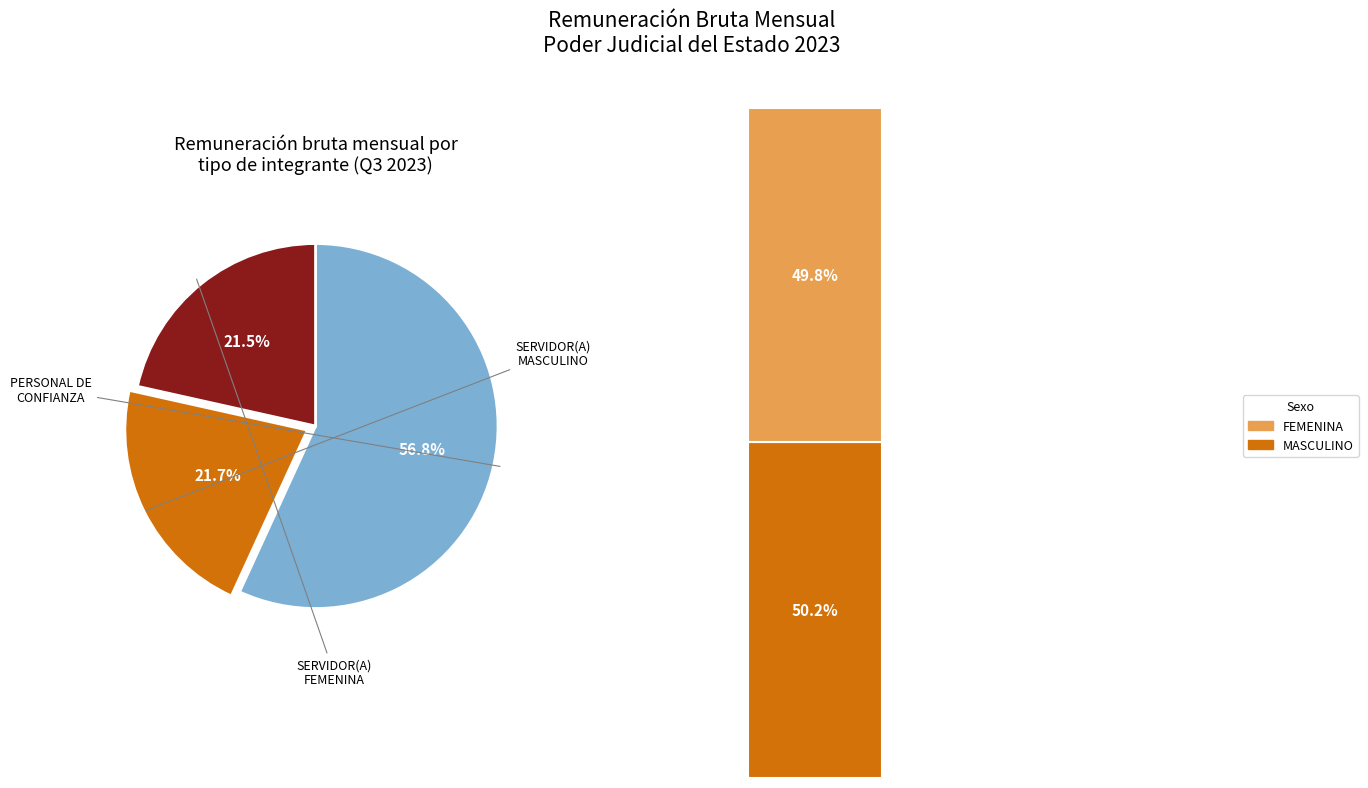

Do PERSONAL DE CONFIANZA and SERVIDOR(A) PÚBLICO(A) together represent more than half of the pie?

No